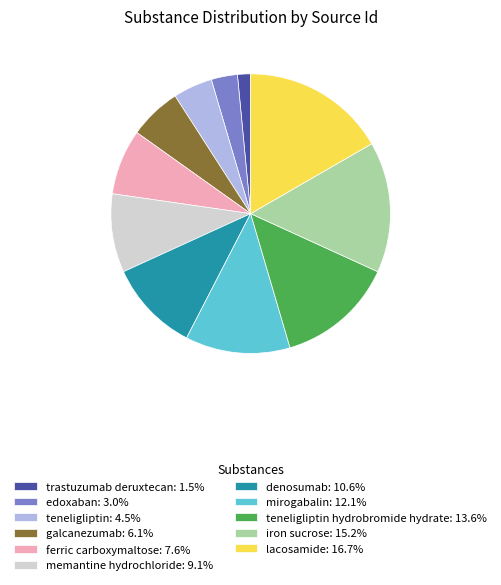

Does galcanezumab: 6.1% account for over 50% of the chart?

No